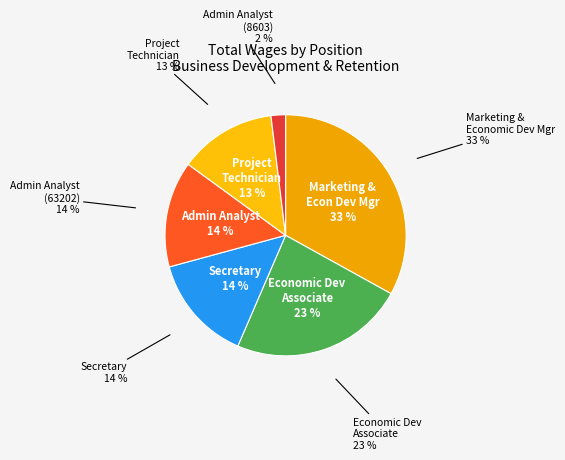

To the nearest percent, what is the difference between the largest and smallest slice percentages?

31%